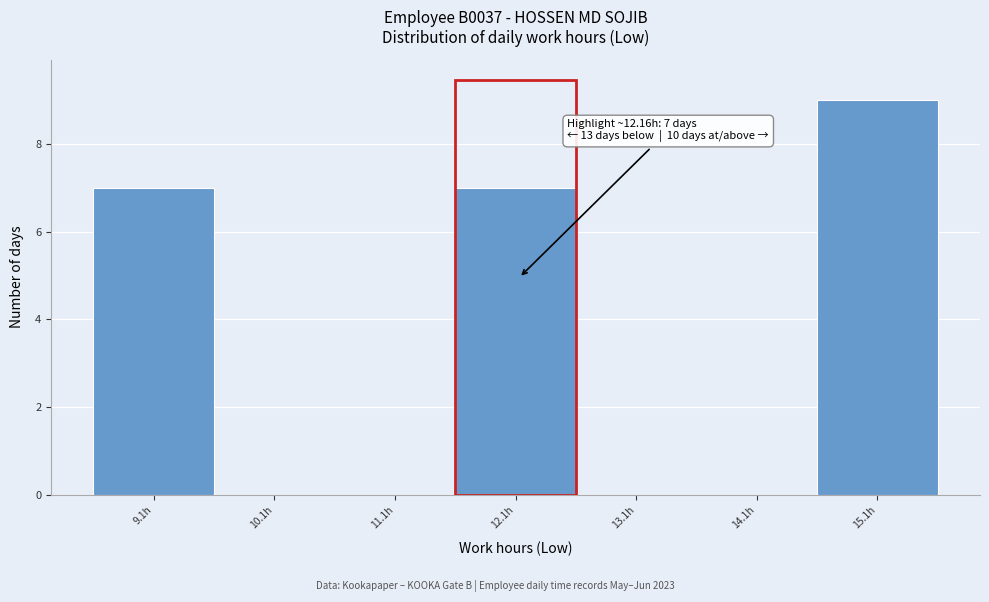

Which range on the x-axis has the tallest bar?

14.63 to 15.63